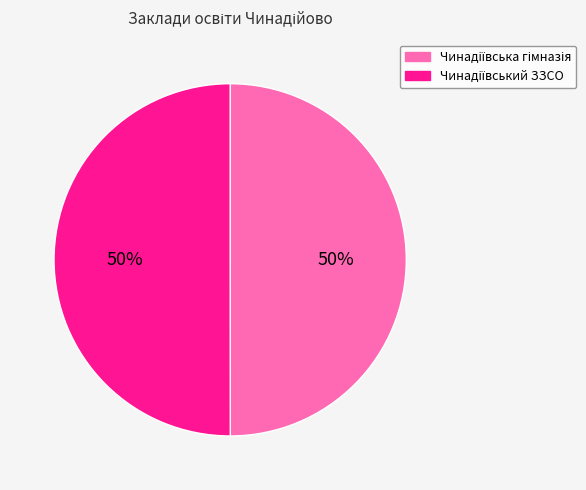

To the nearest percent, what is the average slice percentage?

50%